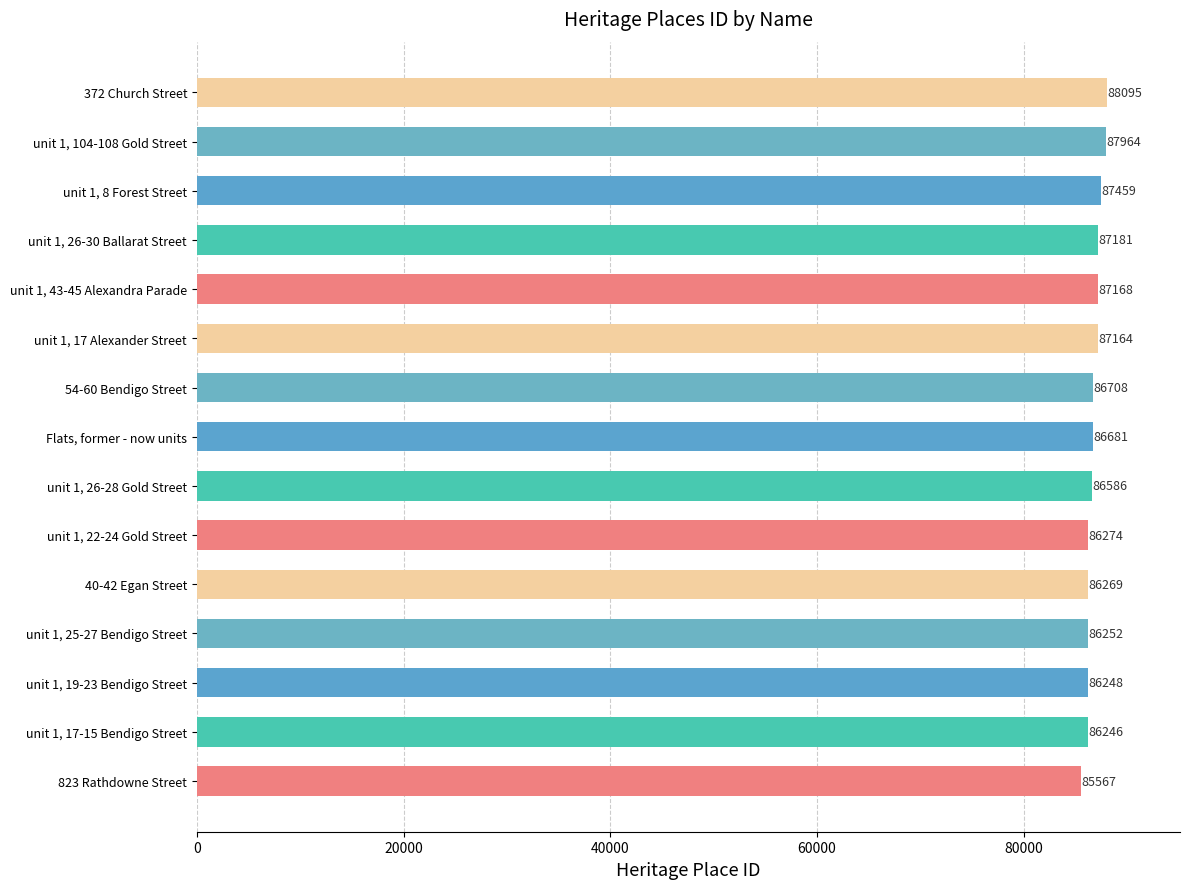

How many series are shown in this chart?

1